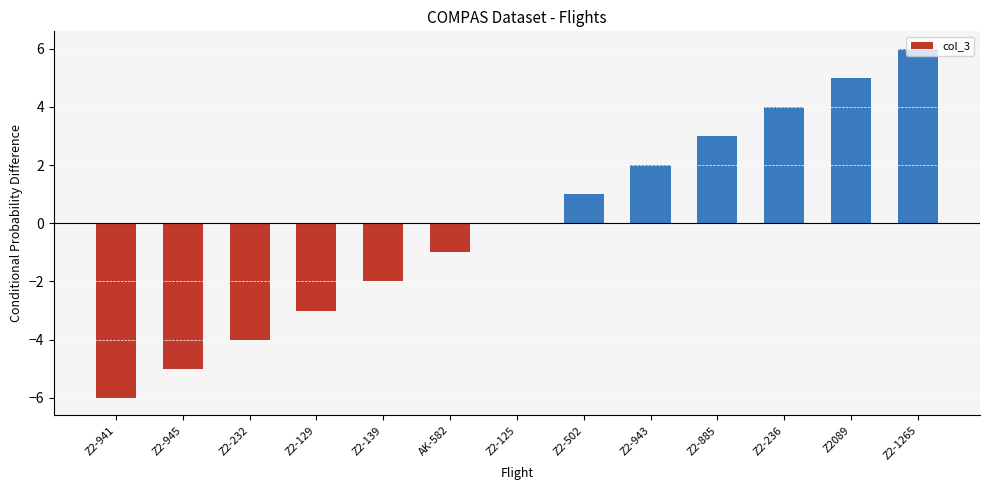

Between Z2-941 and Z2089, which is larger?

Z2089